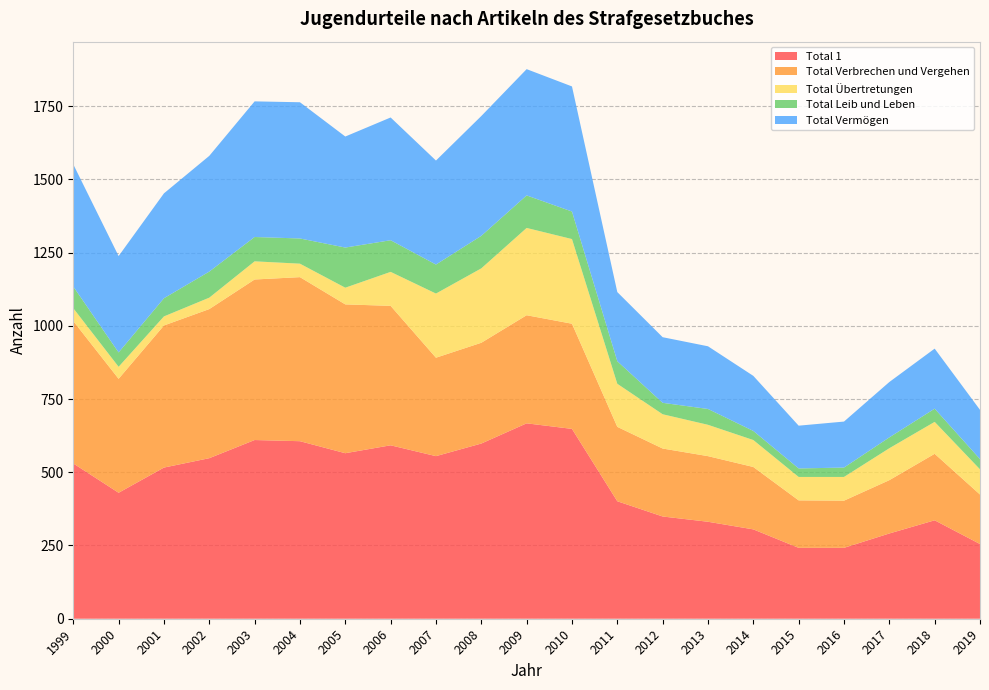

Reading right to left, extract all data points from this chart.

Total 1: 2019=255	2018=336	2017=291	2016=242	2015=242	2014=305	2013=331	2012=349	2011=401	2010=648	2009=667	2008=598	2007=555	2006=592	2005=565	2004=606	2003=610	2002=548	2001=516	2000=430	1999=530
Total Verbrechen und Vergehen: 2019=169	2018=227	2017=182	2016=161	2015=162	2014=213	2013=224	2012=232	2011=254	2010=359	2009=369	2008=344	2007=336	2006=476	2005=508	2004=560	2003=548	2002=509	2001=485	2000=389	1999=486
Total Übertretungen: 2019=86	2018=109	2017=109	2016=81	2015=80	2014=92	2013=107	2012=117	2011=147	2010=289	2009=298	2008=254	2007=219	2006=116	2005=57	2004=46	2003=62	2002=39	2001=31	2000=41	1999=44
Total Leib und Leben: 2019=35	2018=45	2017=37	2016=32	2015=29	2014=31	2013=54	2012=39	2011=77	2010=94	2009=111	2008=111	2007=99	2006=108	2005=137	2004=86	2003=83	2002=89	2001=62	2000=49	1999=74
Total Vermögen: 2019=168	2018=205	2017=189	2016=157	2015=146	2014=188	2013=214	2012=224	2011=236	2010=427	2009=431	2008=409	2007=355	2006=419	2005=379	2004=465	2003=463	2002=395	2001=358	2000=329	1999=417